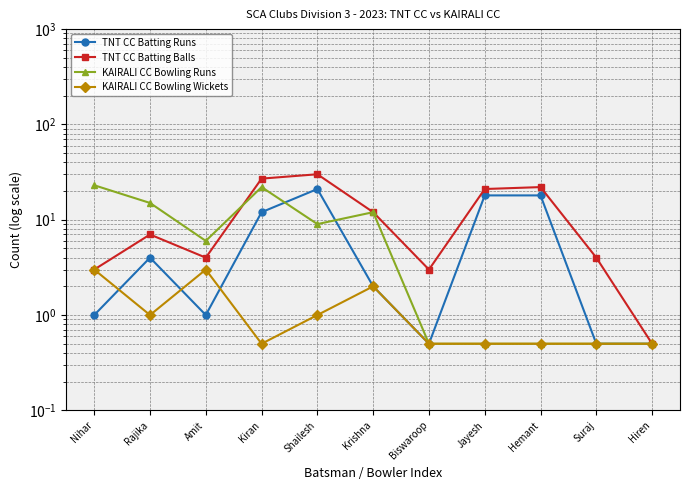

Which series has the largest range (max minus min)?

TNT CC Batting Balls